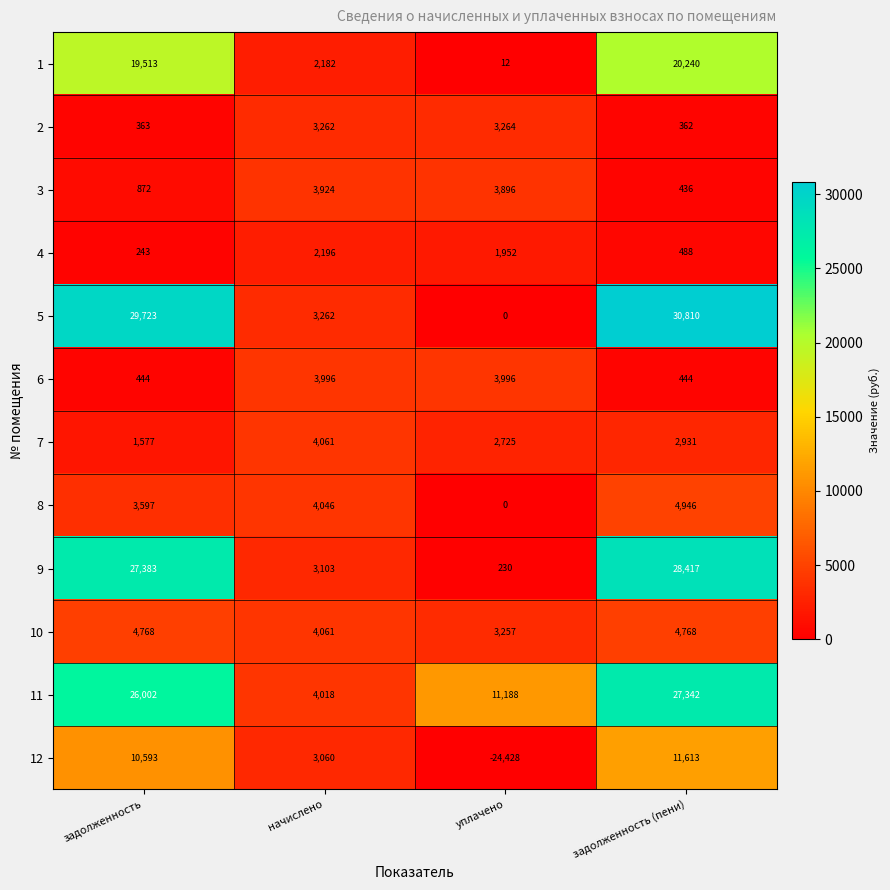

What is the total value across all series at начислено?

41171